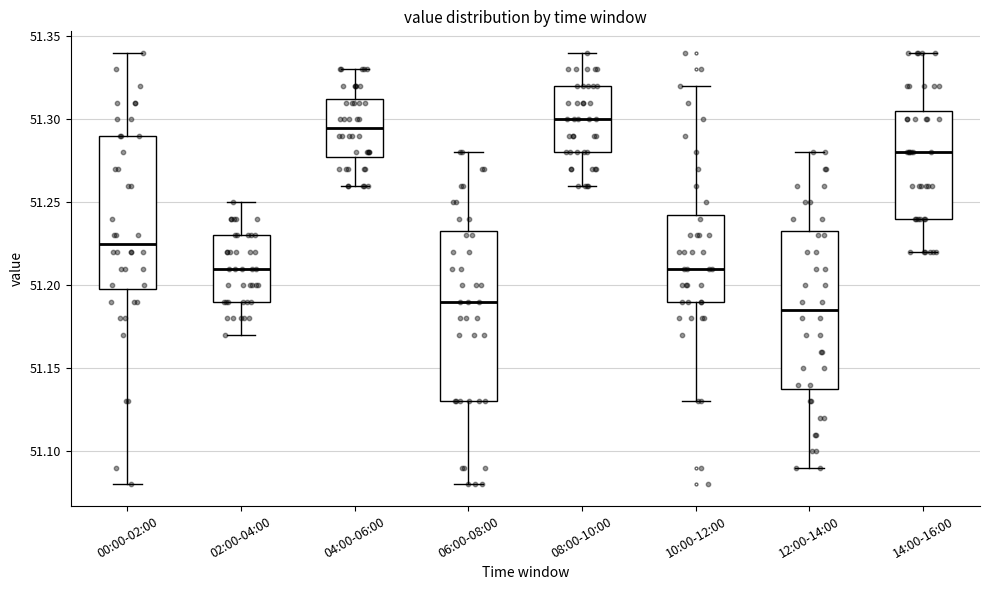

Reading left to right, transcribe this box plot: for each box, give where its median line is, the range the box spans, and where its two whiskers end, as read against the y-axis. The values are not printed on the chart, so give them approximately, as read against the axis.

00:00-02:00: median 51.225, box 51.200 to 51.290, whiskers 51.080 to 51.340
02:00-04:00: median 51.210, box 51.190 to 51.230, whiskers 51.170 to 51.250
04:00-06:00: median 51.295, box 51.280 to 51.315, whiskers 51.260 to 51.330
06:00-08:00: median 51.190, box 51.130 to 51.235, whiskers 51.080 to 51.280
08:00-10:00: median 51.300, box 51.280 to 51.320, whiskers 51.260 to 51.340
10:00-12:00: median 51.210, box 51.190 to 51.245, whiskers 51.130 to 51.320
12:00-14:00: median 51.185, box 51.140 to 51.235, whiskers 51.090 to 51.280
14:00-16:00: median 51.280, box 51.240 to 51.305, whiskers 51.220 to 51.340